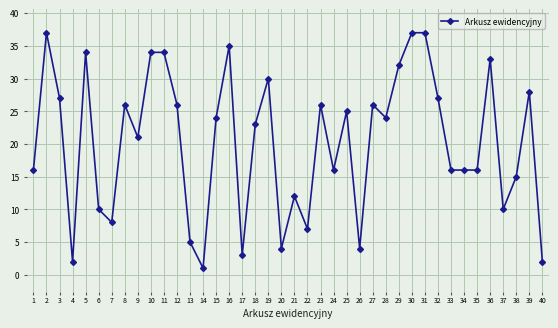

What is the sum of all values?

809